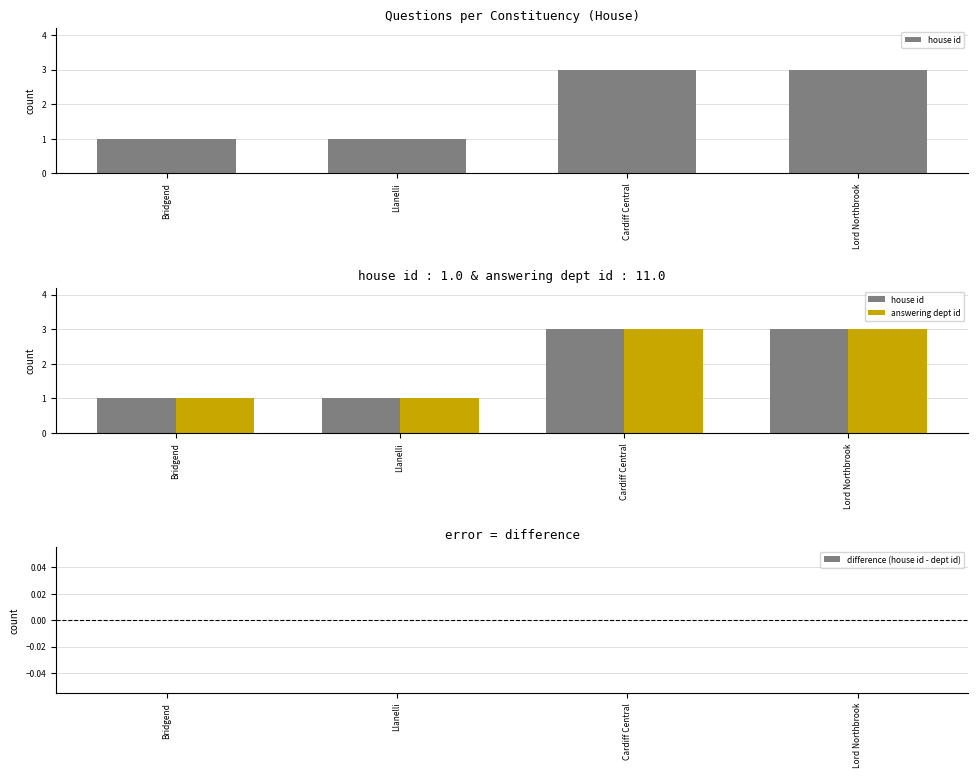

What are all the series names shown in the legend?

house id, answering dept id, difference (house id - dept id)